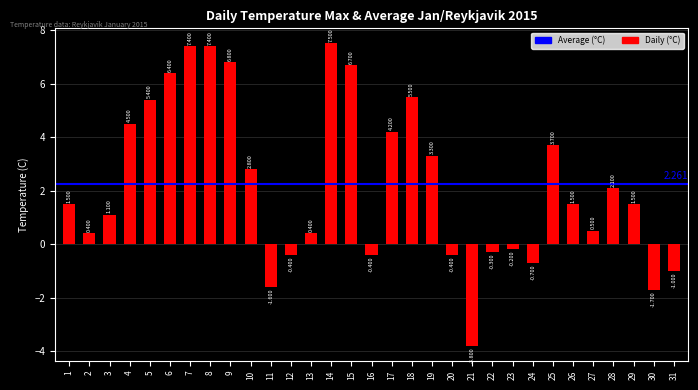

What is the sum of the values at 13 and 8?

7.8